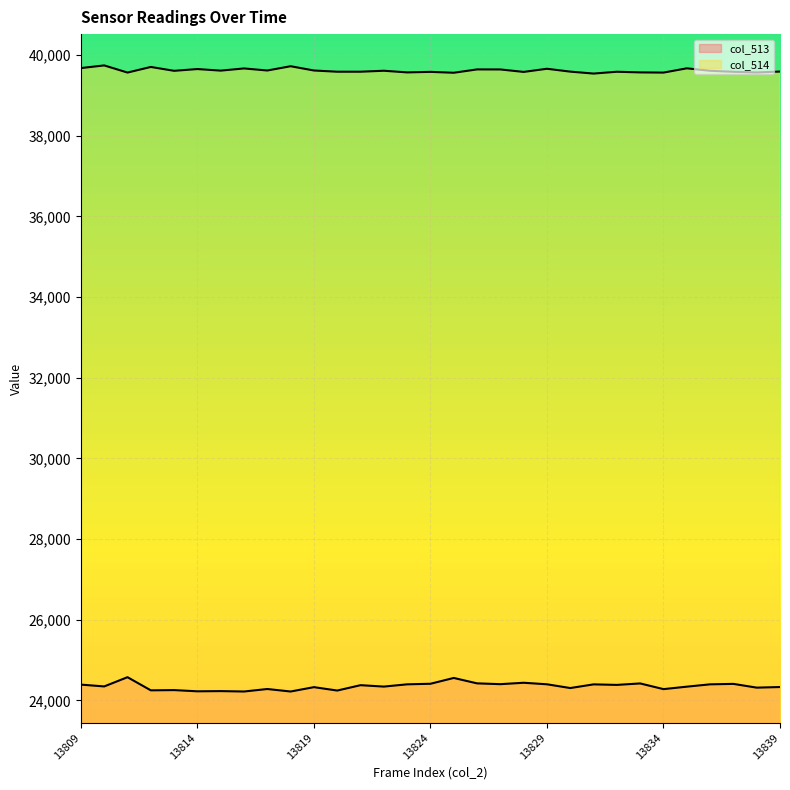

What is the difference between the maximum and second lowest values in the col_514 series?

182